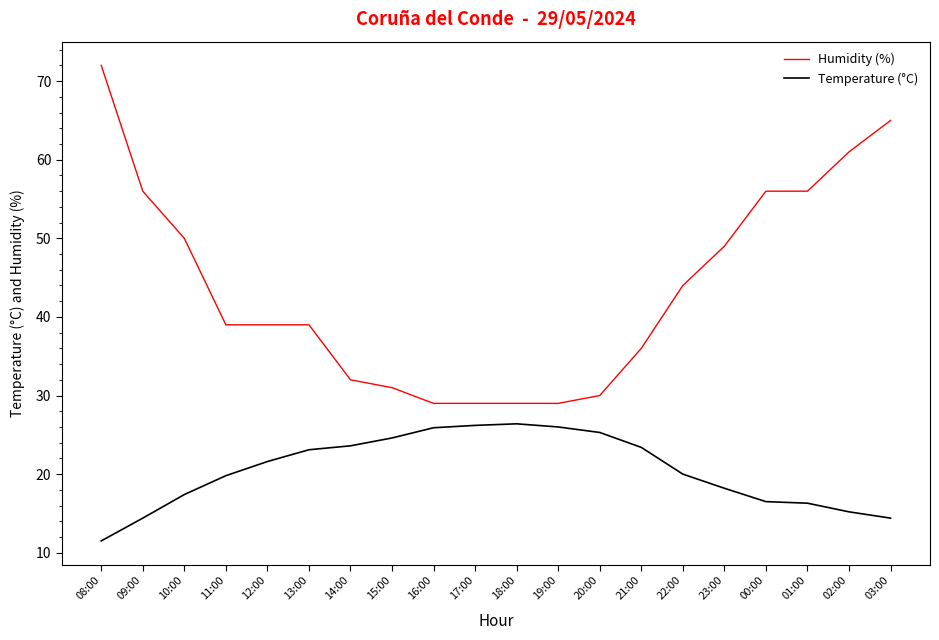

Is the value of Temperature (°C) at 13:00 greater than the value of Humidity (%) at 02:00?

No